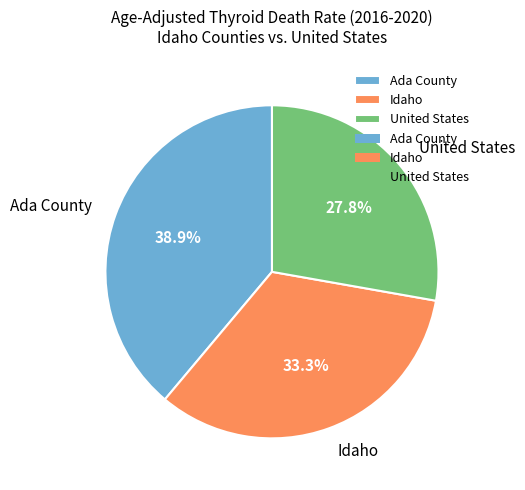

Rank the categories by value from highest to lowest.

Ada County, Idaho, United States